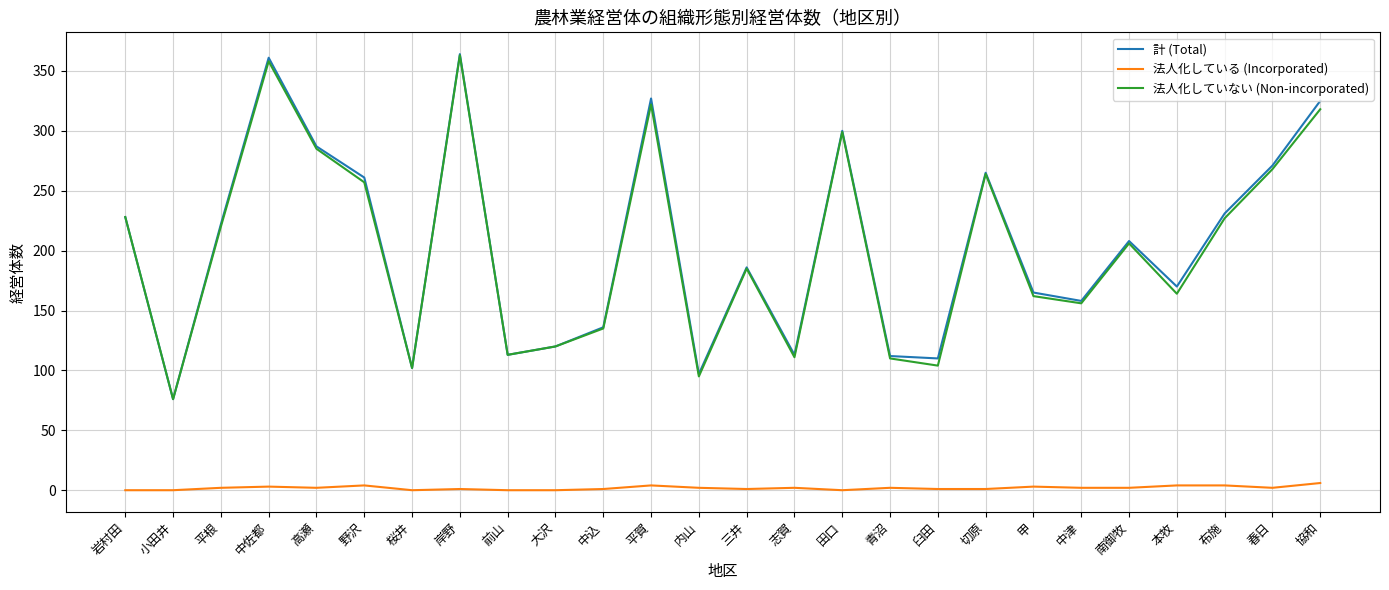

What position from the right is 小田井?

25